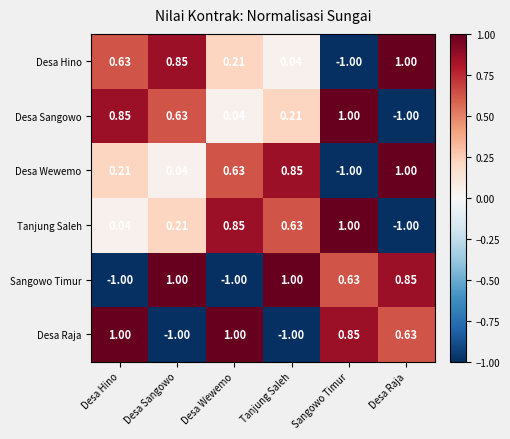

Is the value of Tanjung Saleh at Desa Hino greater than the value of Desa Hino at Desa Hino?

No